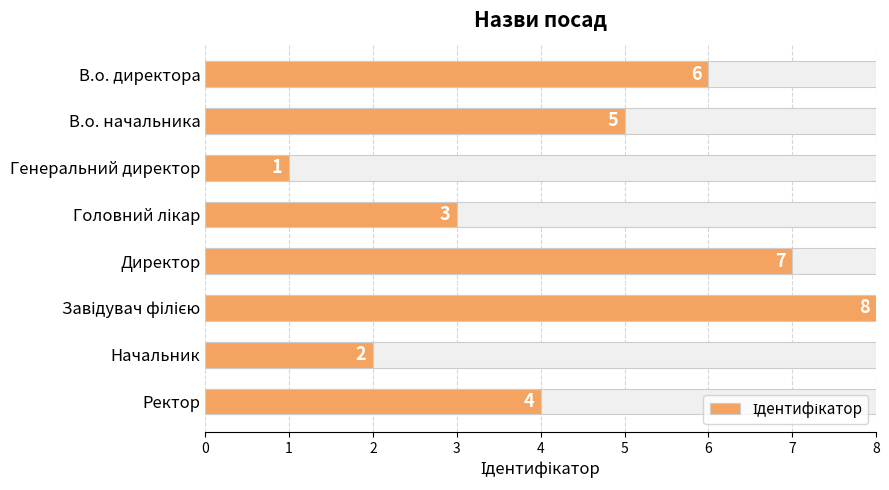

The chart shows a value of 0 at Генеральний директор. True or false?

False